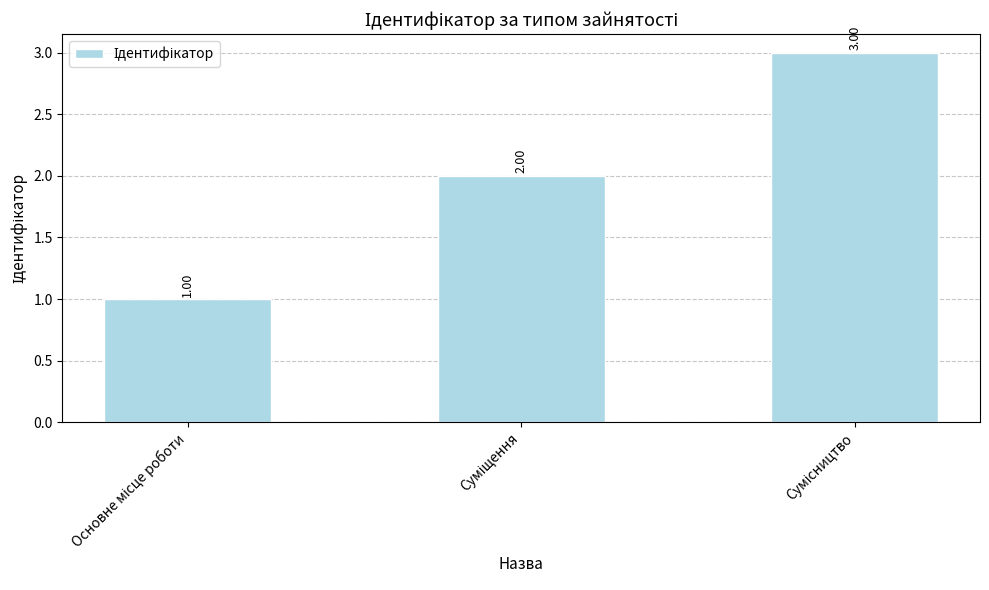

What is the sum of all values?

6